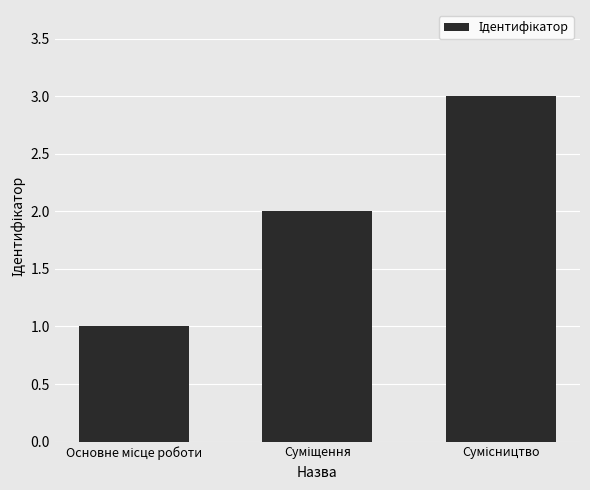

What is the sum of all values?

6